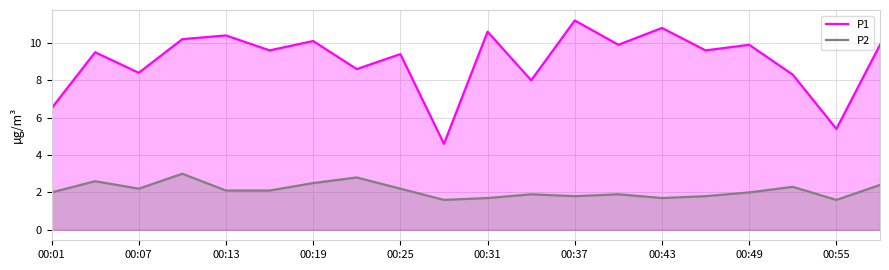

True or false: P1 and P2 cross at least once.

False